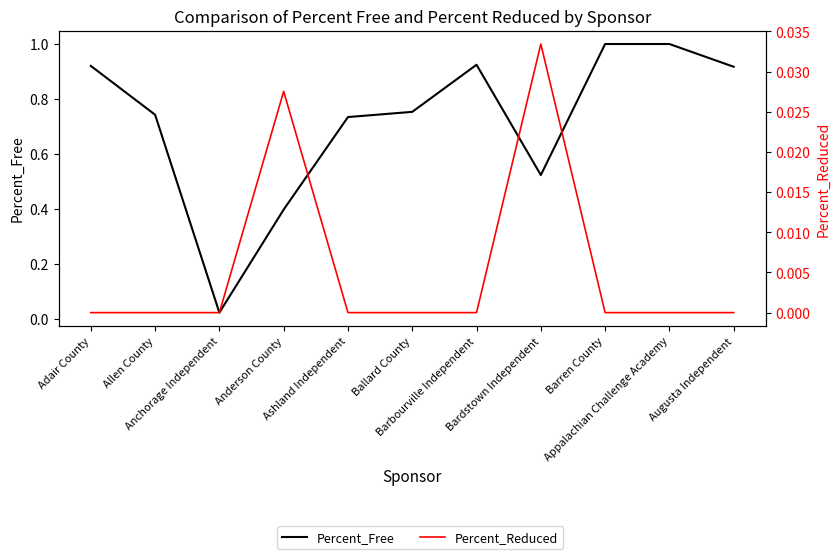

Which has a higher value, Bardstown Independent or Anderson County?

Bardstown Independent